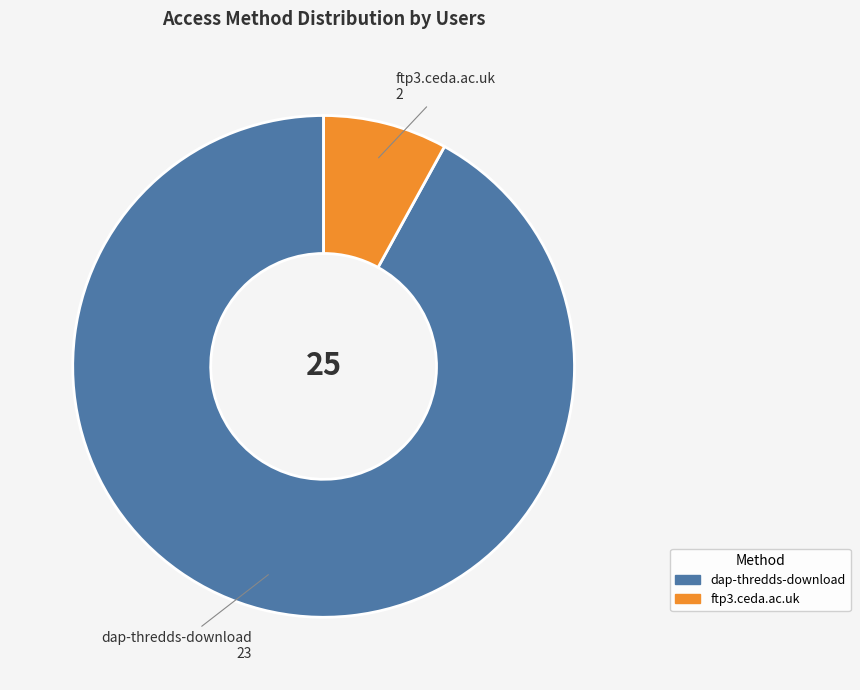

Which slice is the smallest?

ftp3.ceda.ac.uk